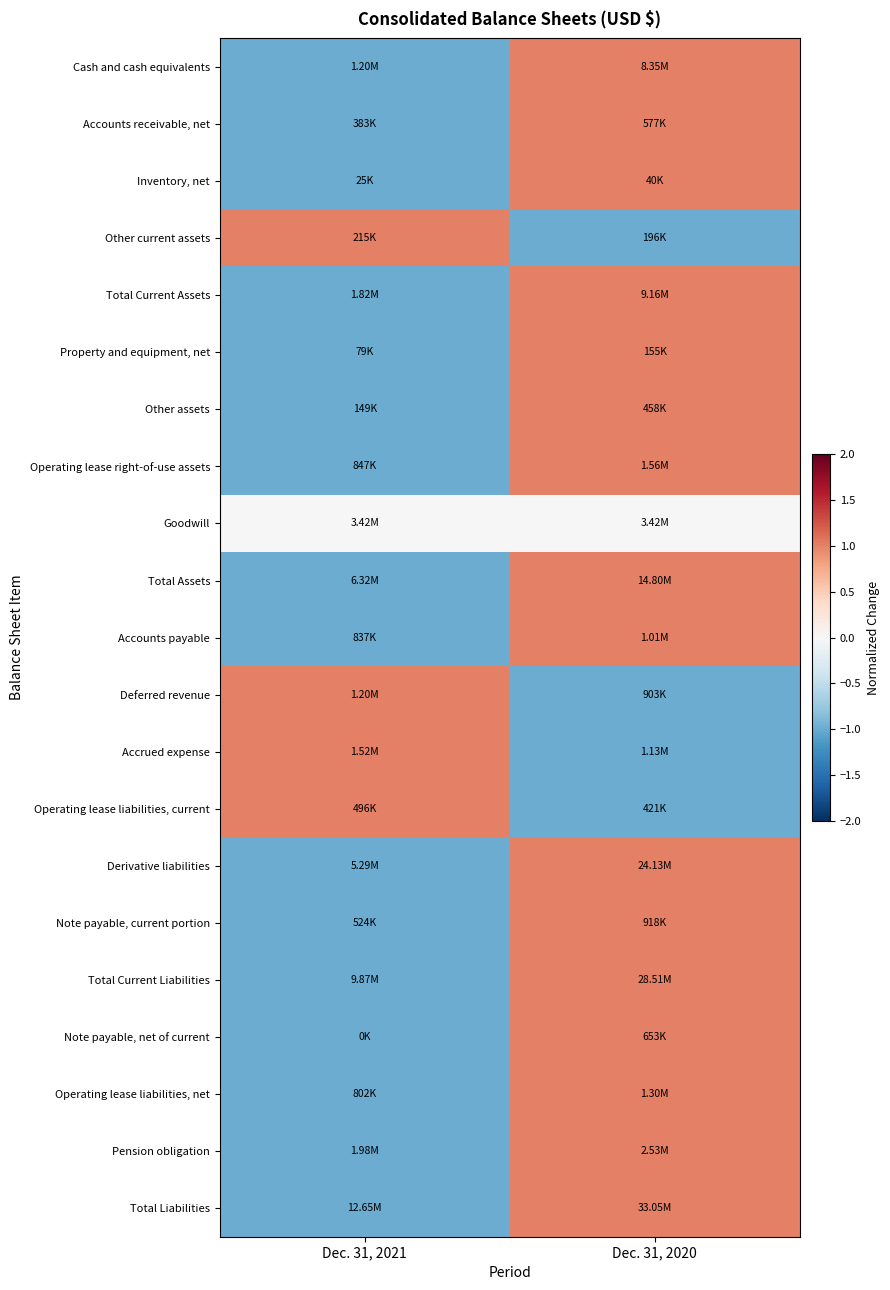

Reading left to right, transcribe all the data shown in this chart.

Cash and cash equivalents: Dec. 31, 2021=-1	Dec. 31, 2020=1
Accounts receivable, net: Dec. 31, 2021=-1	Dec. 31, 2020=1
Inventory, net: Dec. 31, 2021=-1	Dec. 31, 2020=1
Other current assets: Dec. 31, 2021=1	Dec. 31, 2020=-1
Total Current Assets: Dec. 31, 2021=-1	Dec. 31, 2020=1
Property and equipment, net: Dec. 31, 2021=-1	Dec. 31, 2020=1
Other assets: Dec. 31, 2021=-1	Dec. 31, 2020=1
Operating lease right-of-use assets: Dec. 31, 2021=-1	Dec. 31, 2020=1
Goodwill: Dec. 31, 2021=0	Dec. 31, 2020=0
Total Assets: Dec. 31, 2021=-1	Dec. 31, 2020=1
Accounts payable: Dec. 31, 2021=-1	Dec. 31, 2020=1
Deferred revenue: Dec. 31, 2021=1	Dec. 31, 2020=-1
Accrued expense: Dec. 31, 2021=1	Dec. 31, 2020=-1
Operating lease liabilities, current: Dec. 31, 2021=1	Dec. 31, 2020=-1
Derivative liabilities: Dec. 31, 2021=-1	Dec. 31, 2020=1
Note payable, current portion: Dec. 31, 2021=-1	Dec. 31, 2020=1
Total Current Liabilities: Dec. 31, 2021=-1	Dec. 31, 2020=1
Note payable, net of current: Dec. 31, 2021=-1	Dec. 31, 2020=1
Operating lease liabilities, net: Dec. 31, 2021=-1	Dec. 31, 2020=1
Pension obligation: Dec. 31, 2021=-1	Dec. 31, 2020=1
Total Liabilities: Dec. 31, 2021=-1	Dec. 31, 2020=1